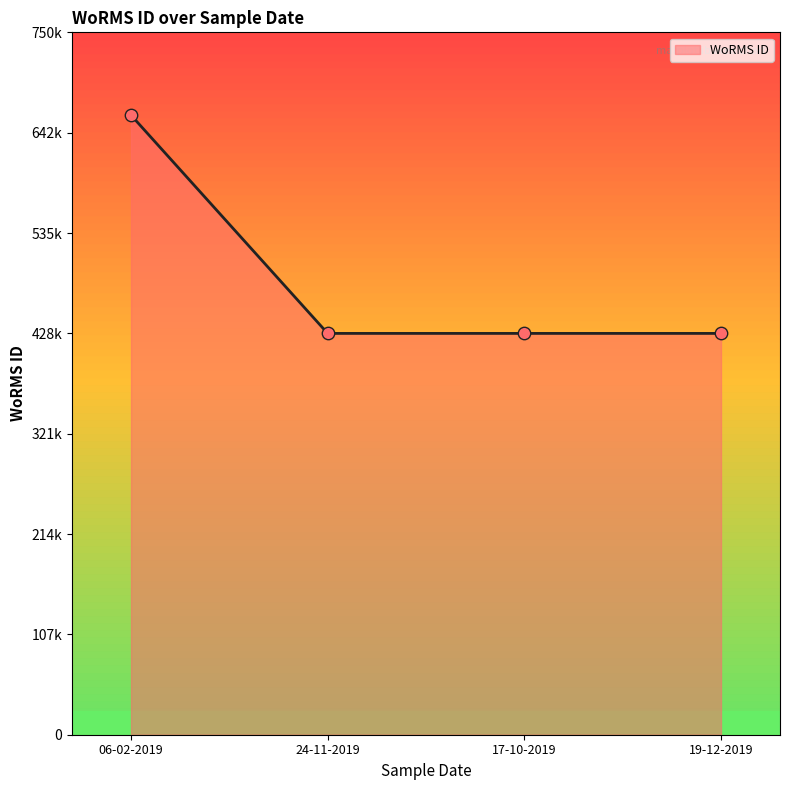

Approximately how many times larger is the value at 06-02-2019 compared to 24-11-2019?

1.5